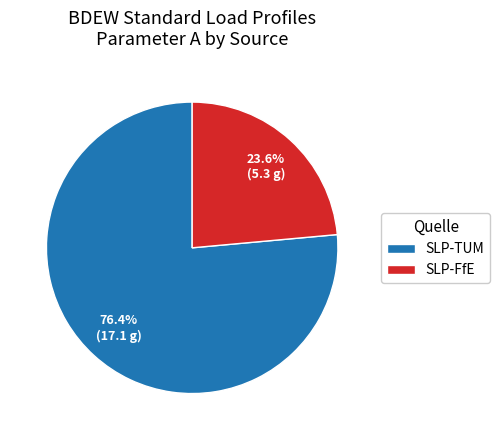

Rank the categories by value from lowest to highest.

SLP-FfE, SLP-TUM